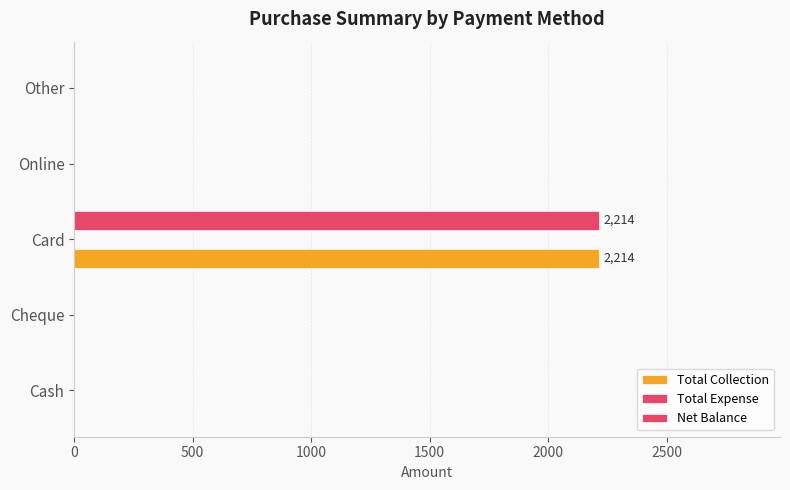

How many values in the Net Balance series exceed 0?

1